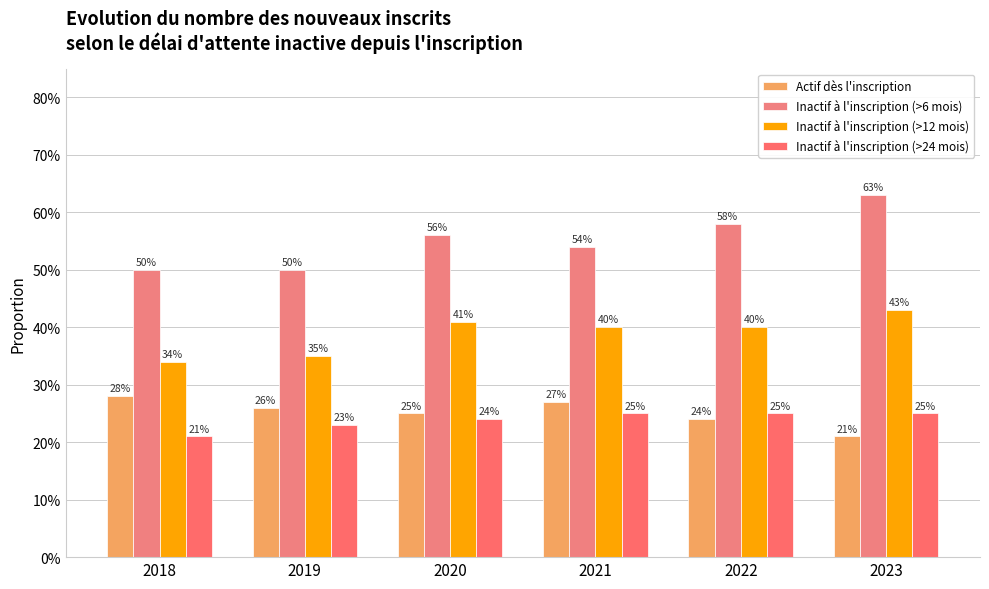

What is the sum of the Inactif à l'inscription (>24 mois) values at 2018 and 2020?

0.4